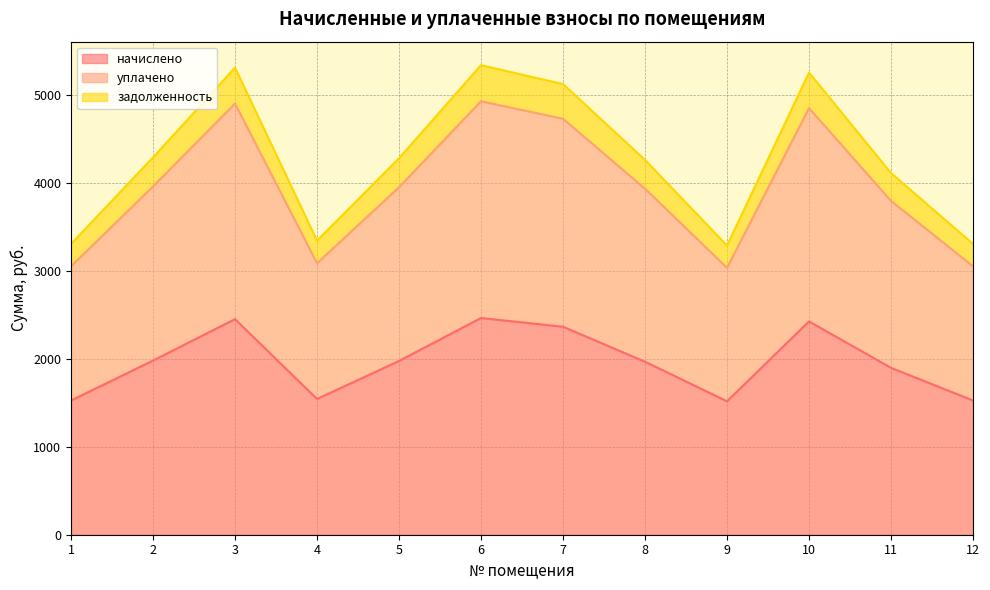

What is the difference between the second highest and second lowest values in the уплачено series?

924.5